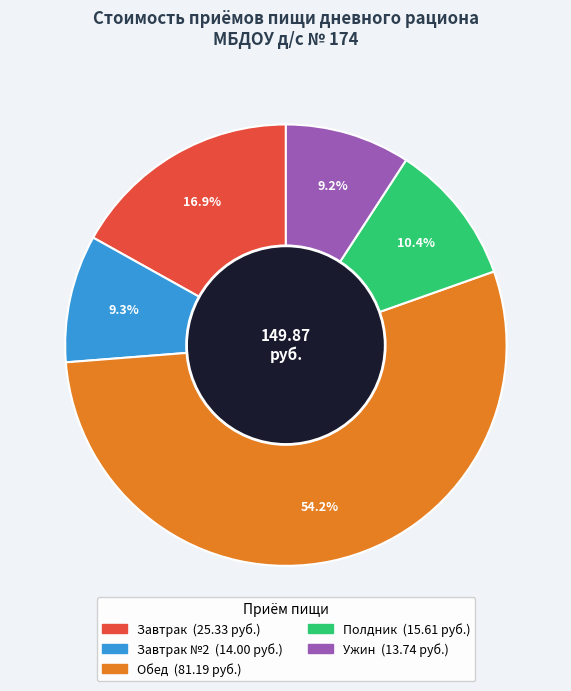

Does any single category account for the majority?

Yes